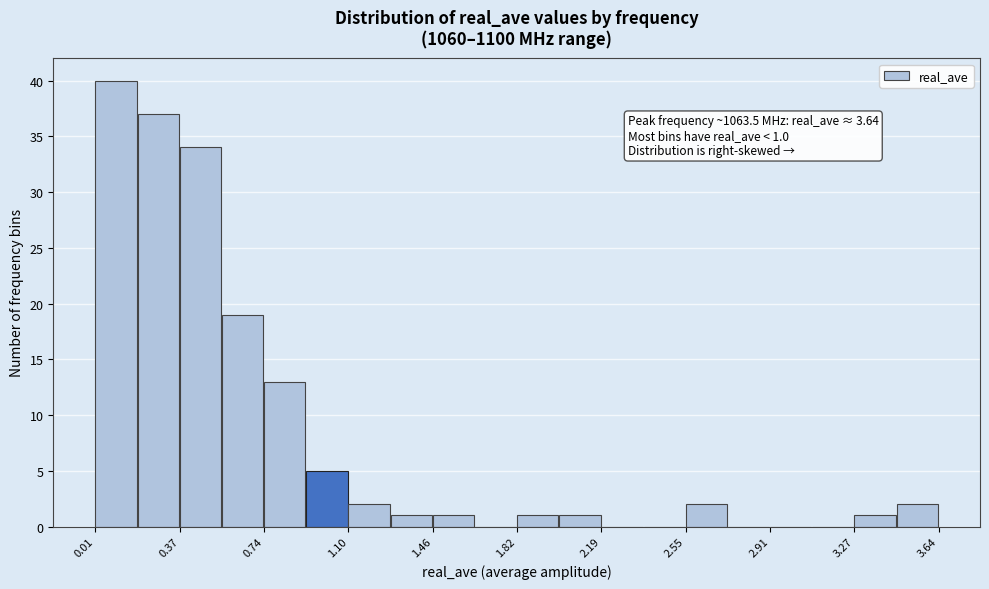

Around what value on the x-axis is the tallest bar? Give the approximate position of its centre, as read against the axis.

0.10